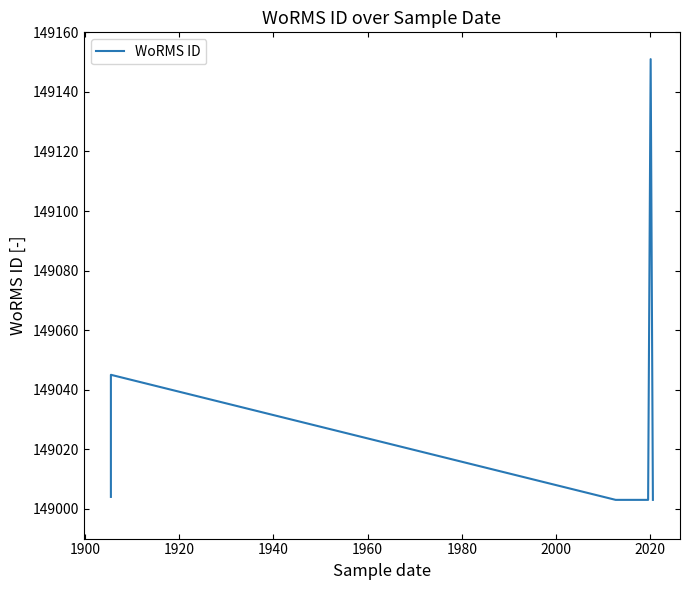

True or false: there are more than 0 points higher than both neighbors.

True